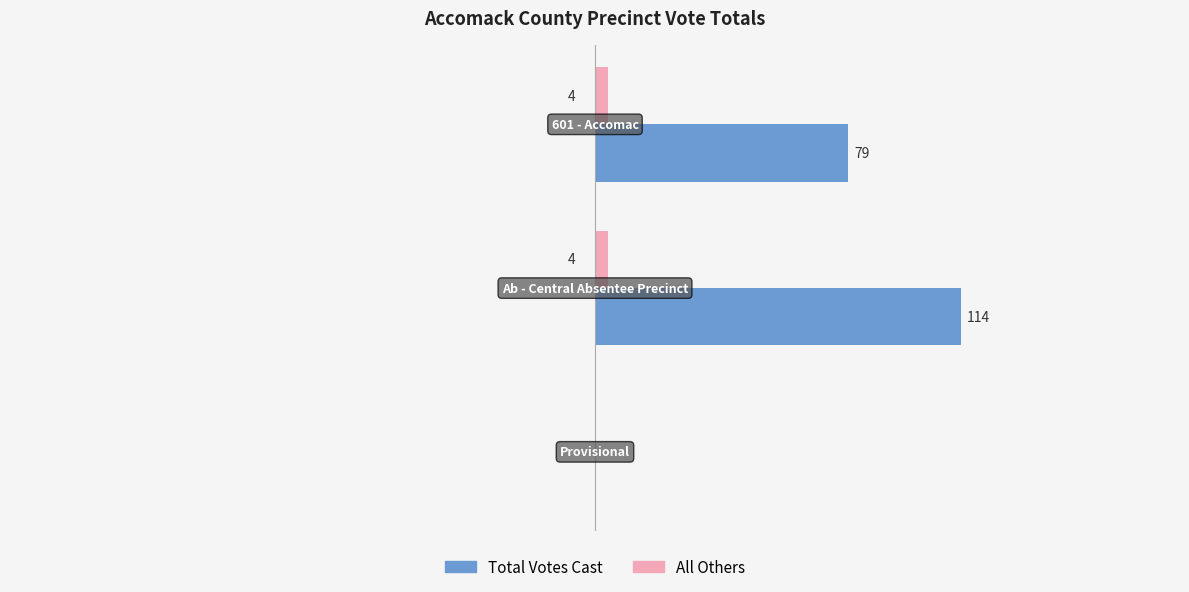

Which category has the highest value in the Total Votes Cast series?

Ab - Central Absentee Precinct